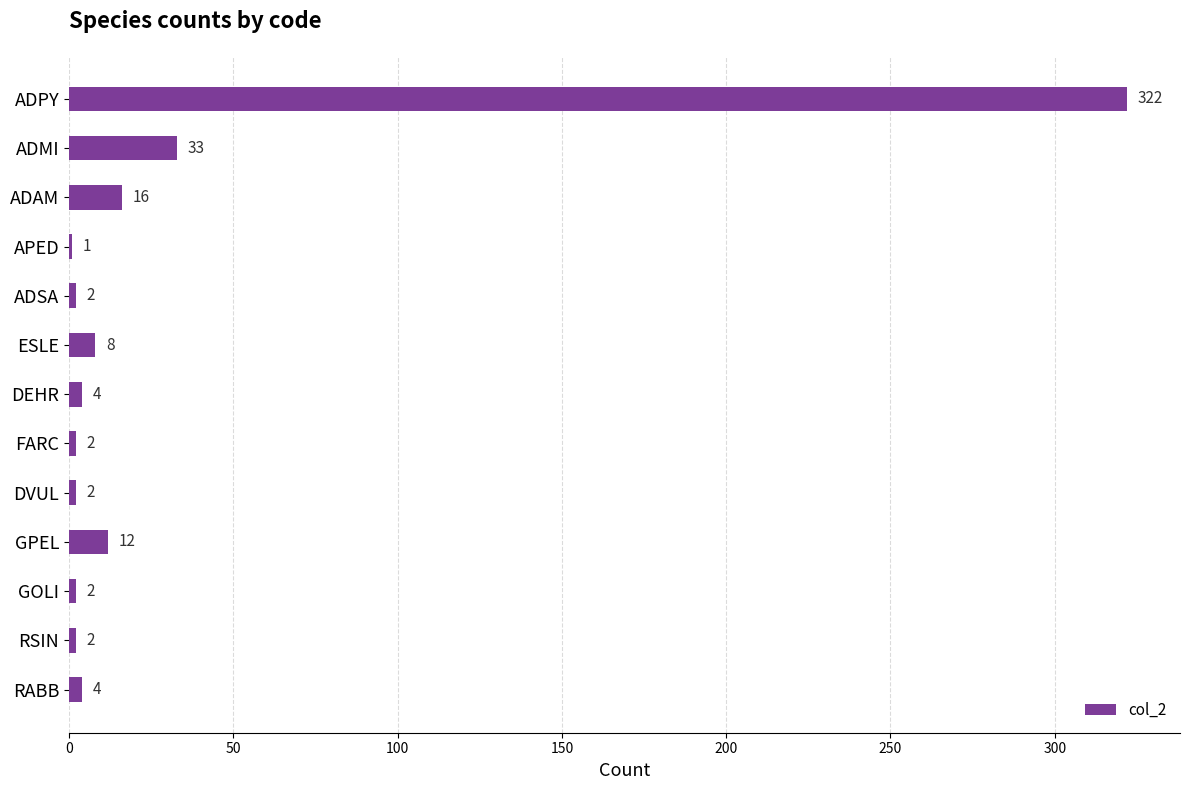

At which category does the chart reach its peak across all series?

ADPY